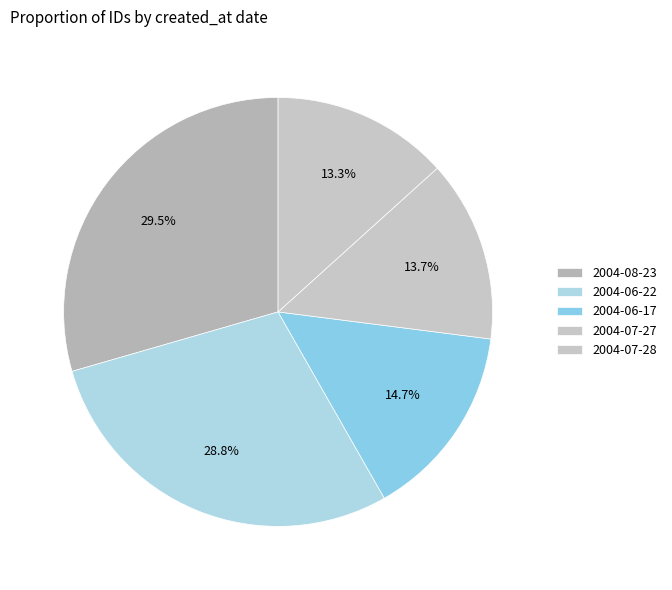

What is the smallest slice in the pie chart?

2004-07-28